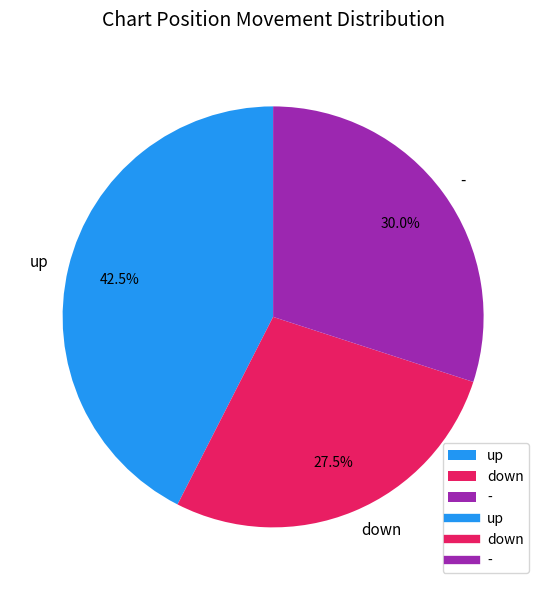

Does up account for over 50% of the chart?

No